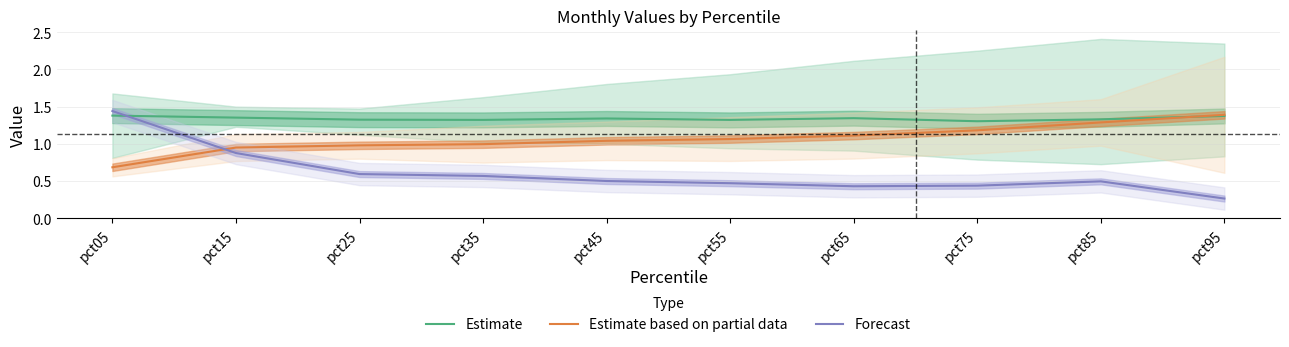

What is the average value of the Estimate series?

1.3